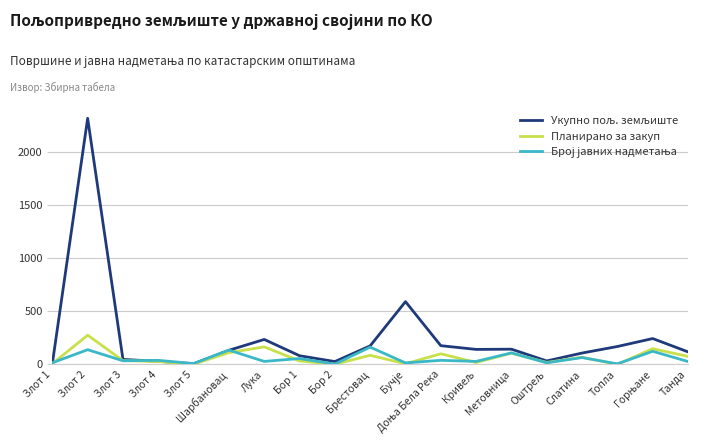

What is the maximum value shown in the chart?

2312.6